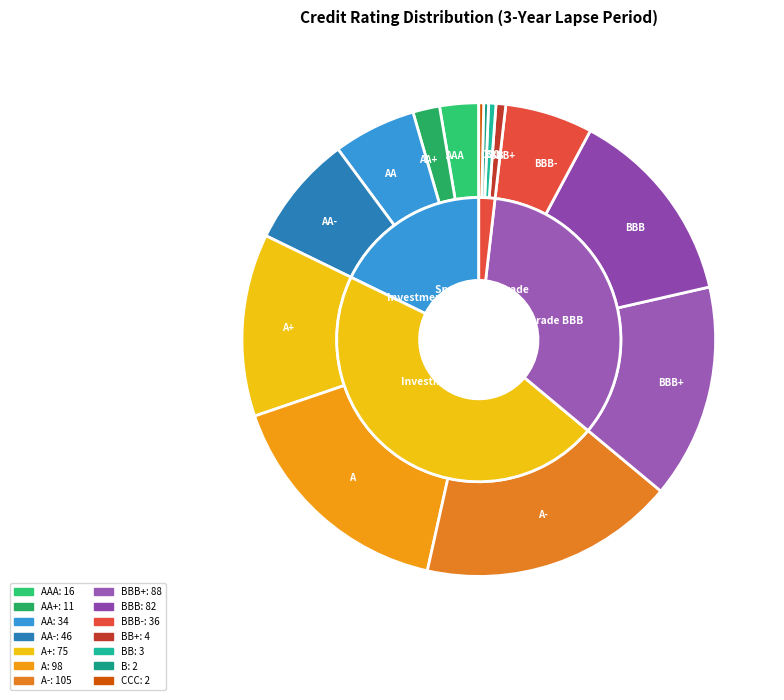

Which slice is the smallest?

B